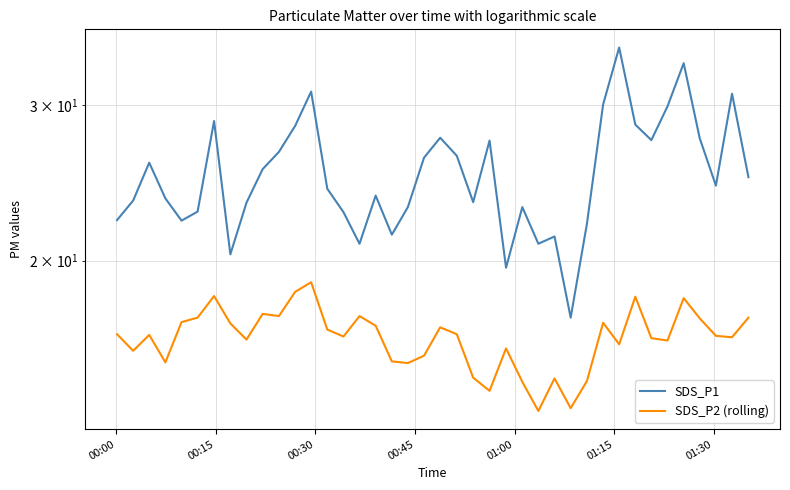

What is the highest value of the SDS_P2 (rolling) series?

18.9